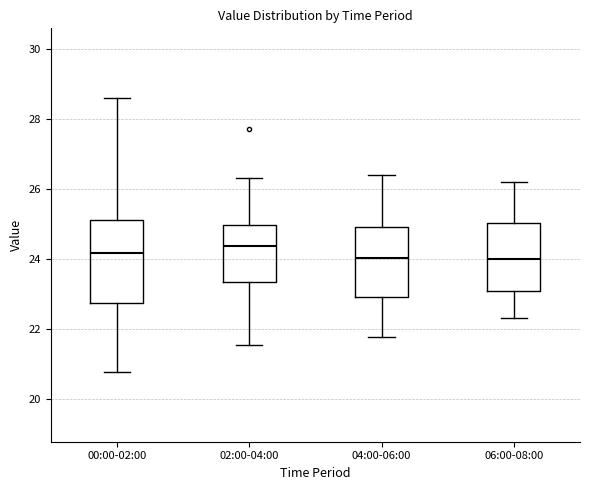

Reading left to right, read every box against the y-axis: the position of its median line, the range the box covers, and the ends of its whiskers. The values are not printed on the chart, so give them approximately, as read against the axis.

00:00-02:00: median 24.2, box 22.8 to 25.0, whiskers 20.8 to 28.6
02:00-04:00: median 24.4, box 23.4 to 25.0, whiskers 21.6 to 26.4
04:00-06:00: median 24.0, box 23.0 to 25.0, whiskers 21.8 to 26.4
06:00-08:00: median 24.0, box 23.0 to 25.0, whiskers 22.4 to 26.2